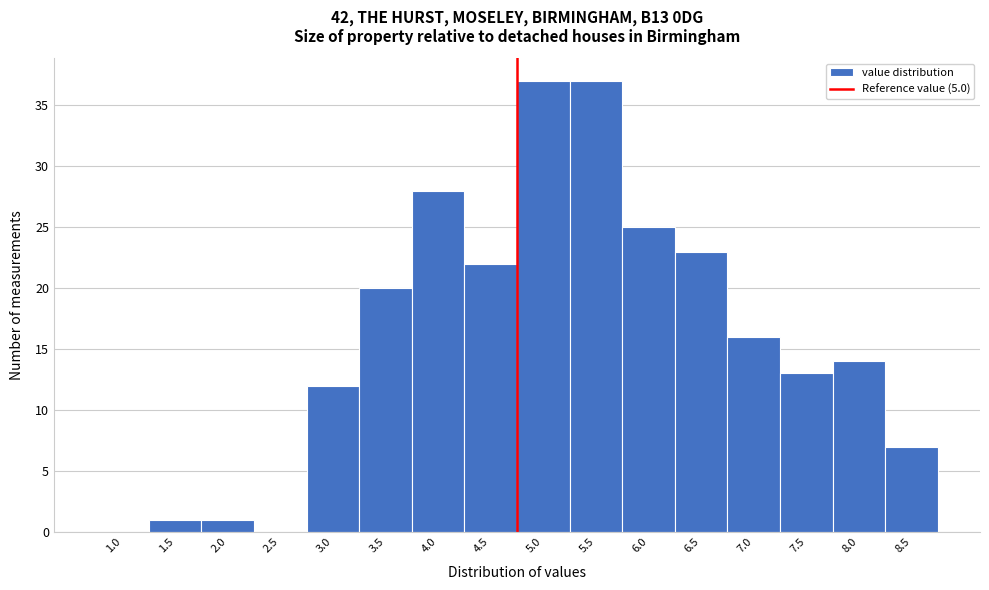

Reading left to right, transcribe all the data shown in this chart.

1.0=0	1.5=1	2.0=1	2.5=0	3.0=12	3.5=20	4.0=28	4.5=22	5.0=37	5.5=37	6.0=25	6.5=23	7.0=16	7.5=13	8.0=14	8.5=7